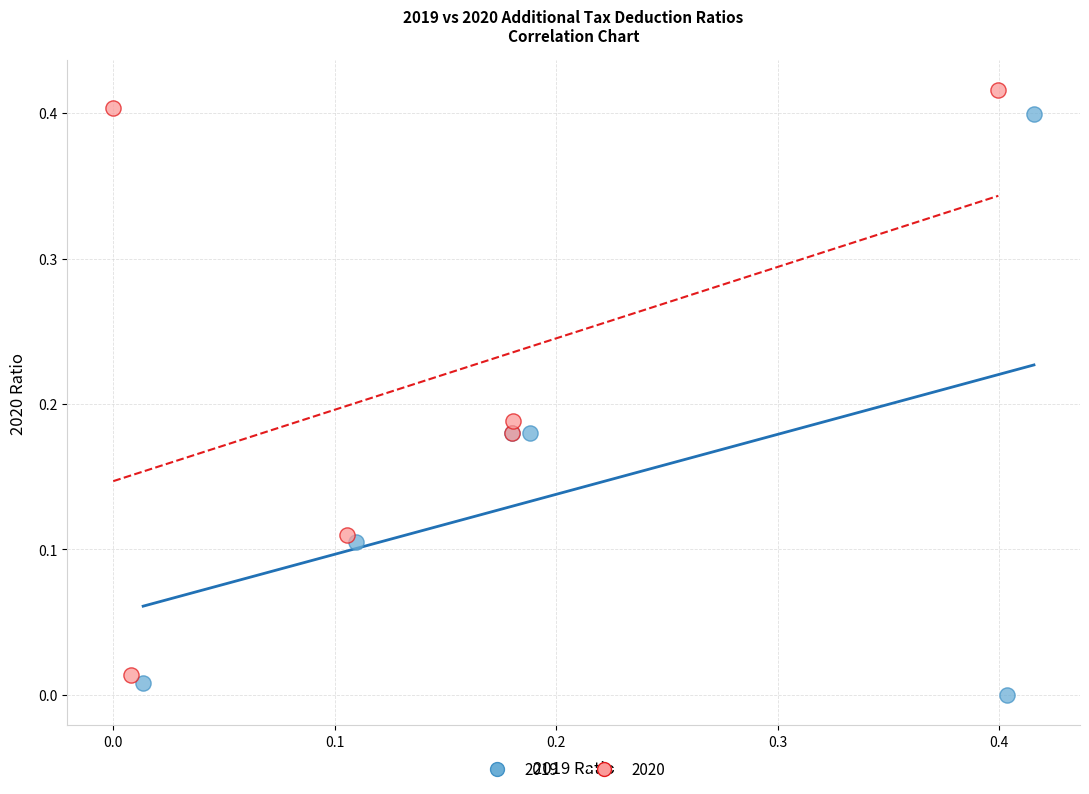

Which series reaches the maximum Y coordinate?

2020